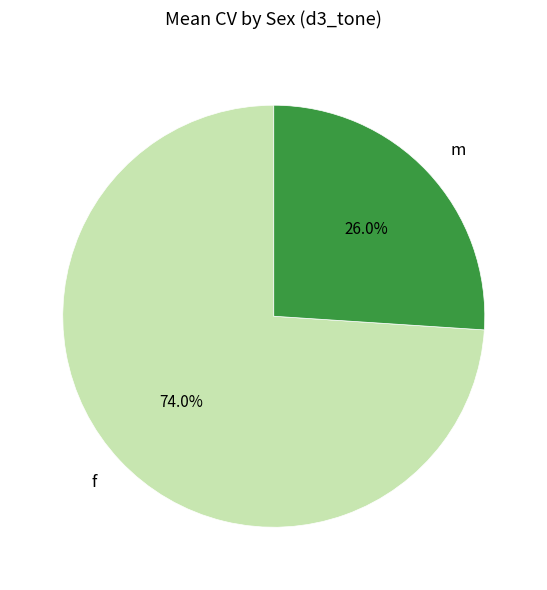

What is the ratio of the value at f to the value at m?

2.8